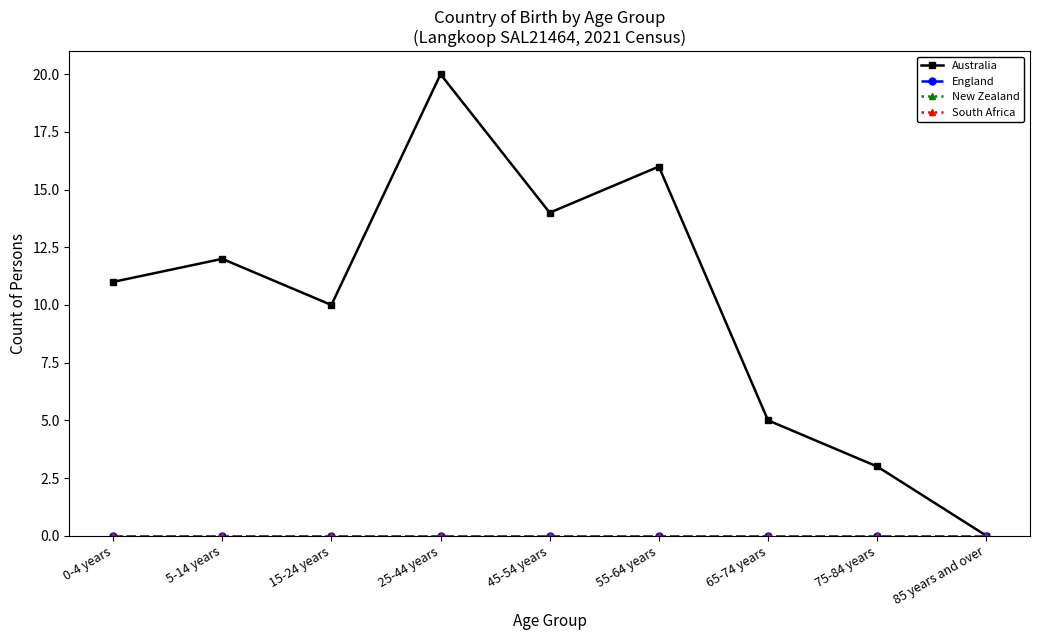

Does the chart have visible grid lines?

No